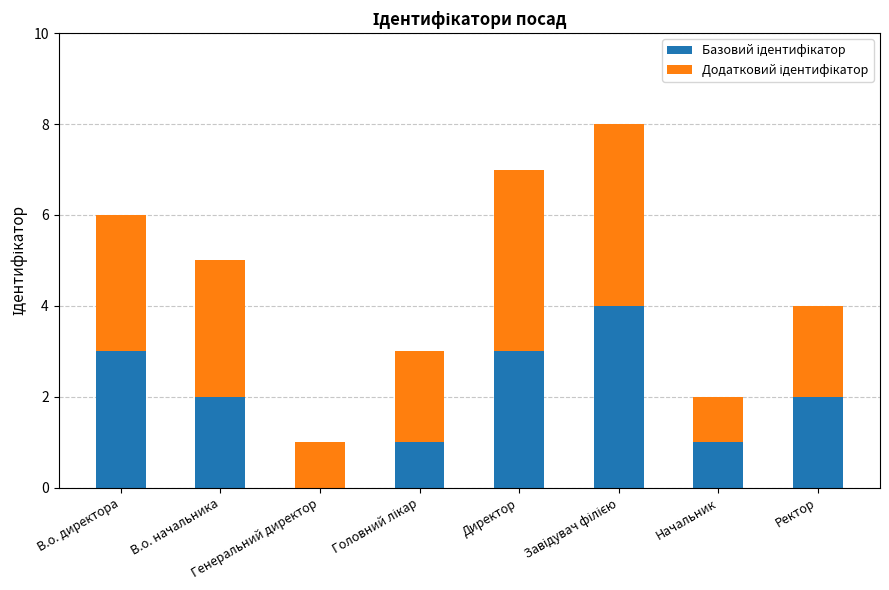

At which label does Базовий ідентифікатор reach its peak?

Завідувач філією